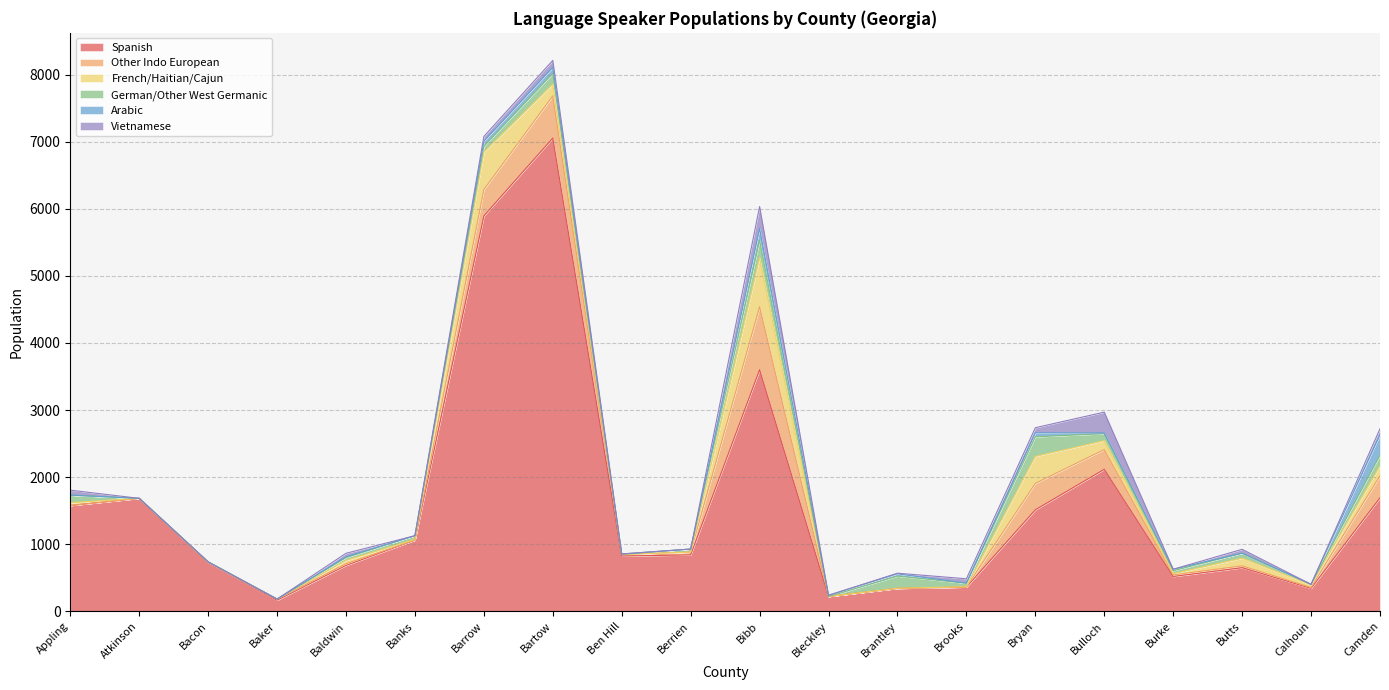

What position from the left is Baker?

4